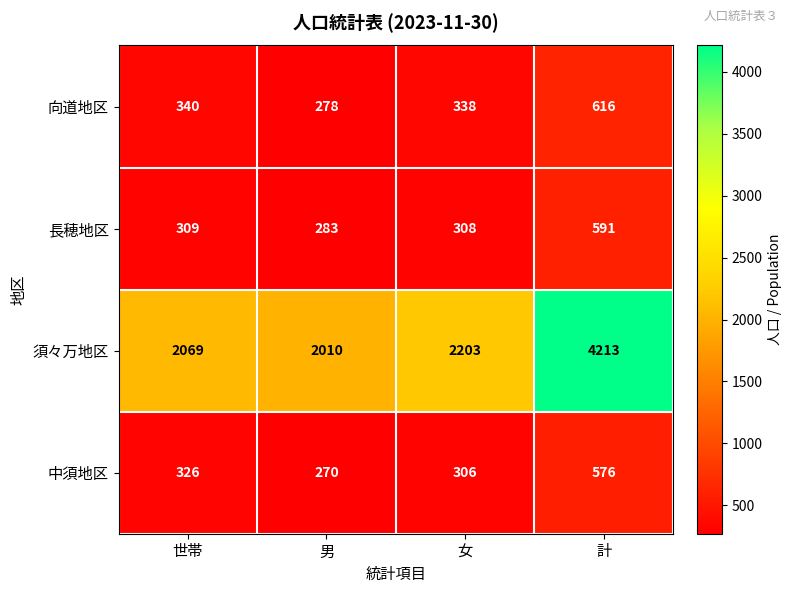

Which series has the largest total across all categories?

須々万地区